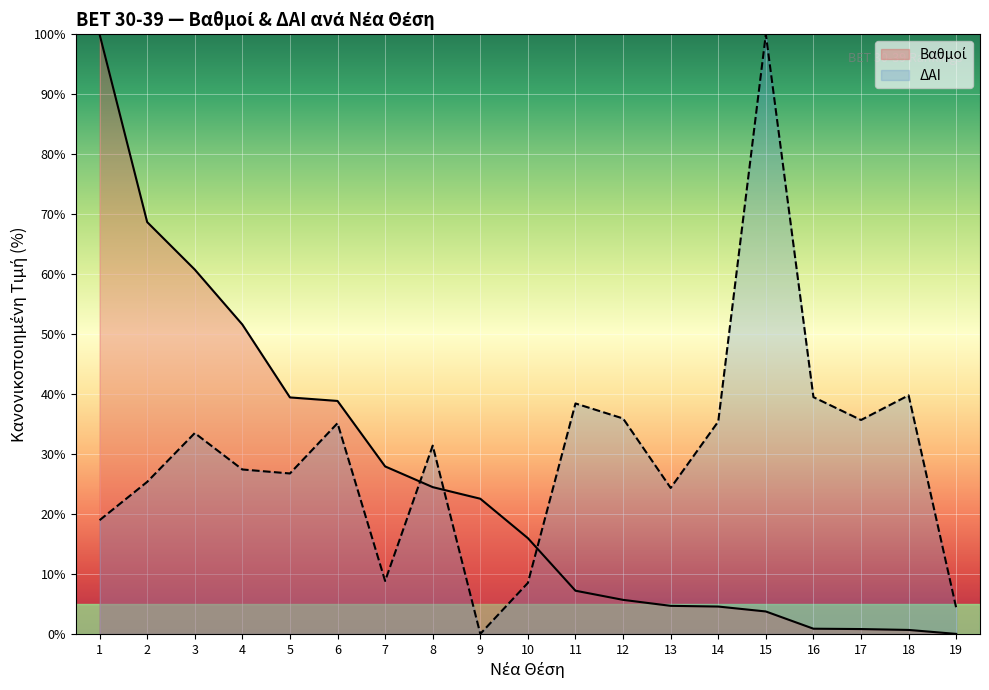

Reading right to left, what are all the values shown in this chart?

Βαθμοί: 19=0.0	18=0.7	17=0.8	16=0.9	15=3.7	14=4.6	13=4.7	12=5.7	11=7.2	10=16.0	9=22.5	8=24.5	7=27.9	6=38.8	5=39.4	4=51.6	3=60.8	2=68.7	1=100.0
ΔΑΙ: 19=4.3	18=39.8	17=35.7	16=39.5	15=100.0	14=35.4	13=24.3	12=35.9	11=38.4	10=8.5	9=0.0	8=31.4	7=8.8	6=35.1	5=26.8	4=27.4	3=33.5	2=25.4	1=19.0